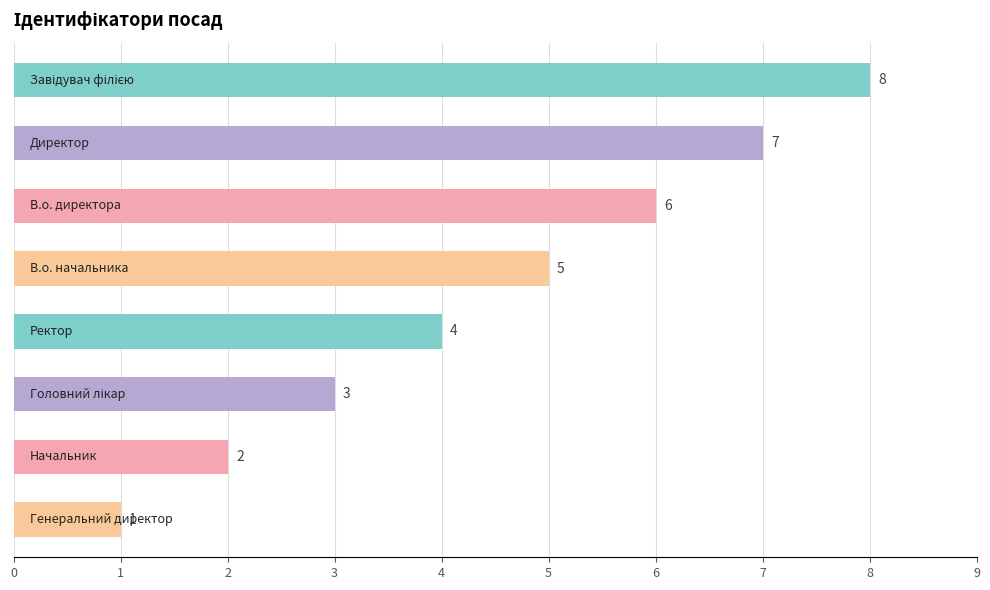

What is the maximum value shown in the chart?

8